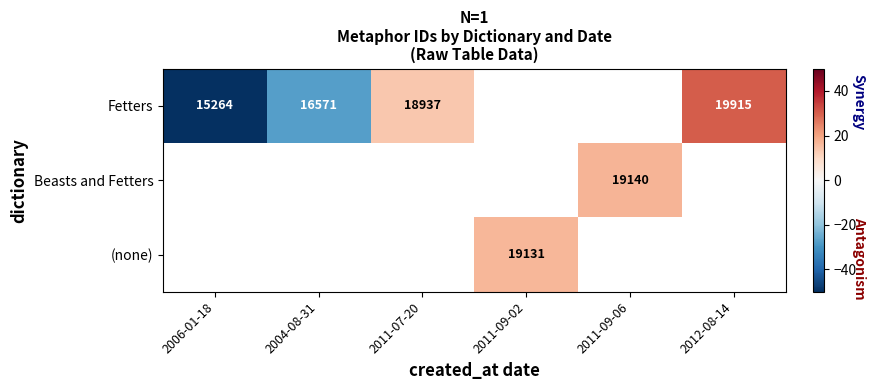

Is the value of Fetters at 2004-08-31 greater than the value of Beasts and Fetters at 2011-09-06?

No